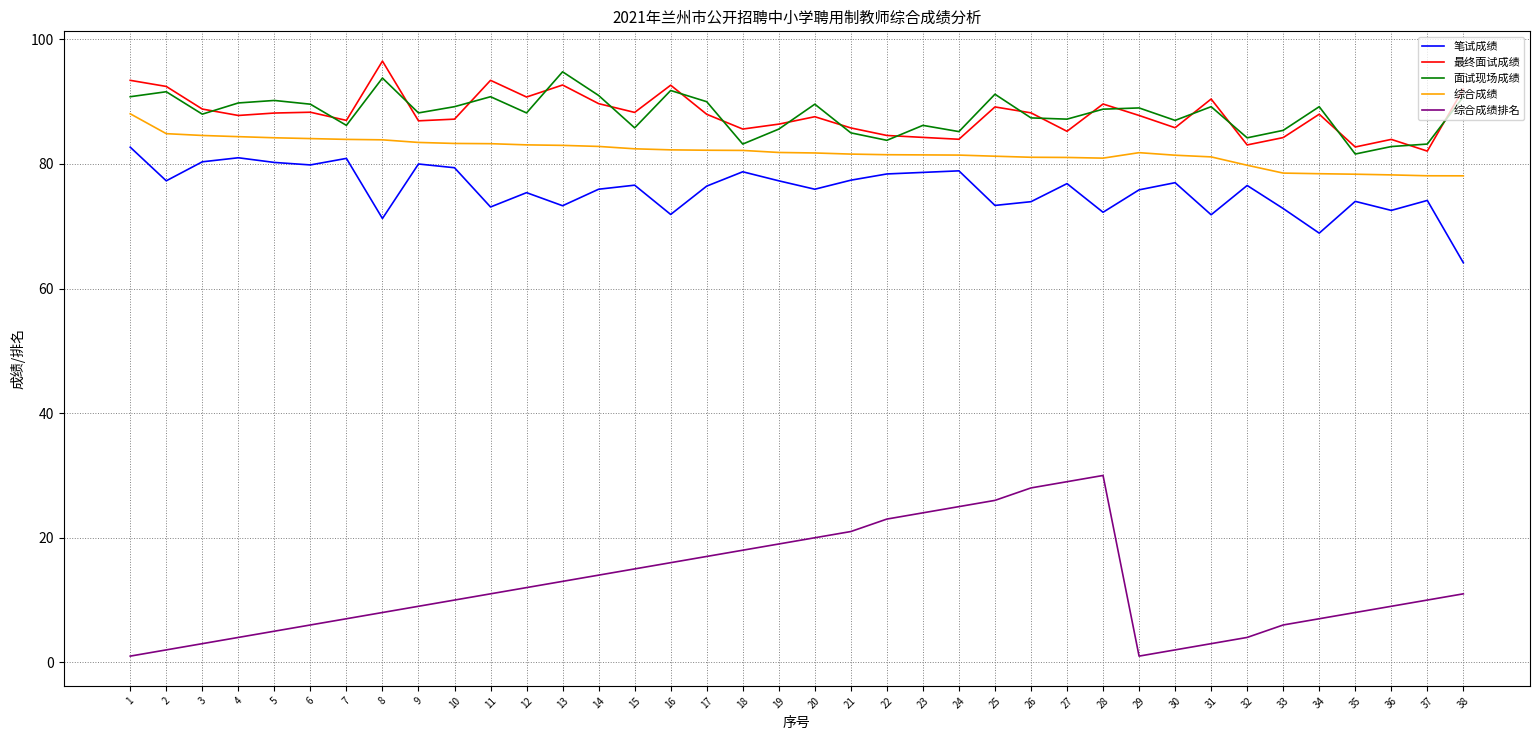

True or false: 综合成绩排名 and 笔试成绩 cross at least once.

False